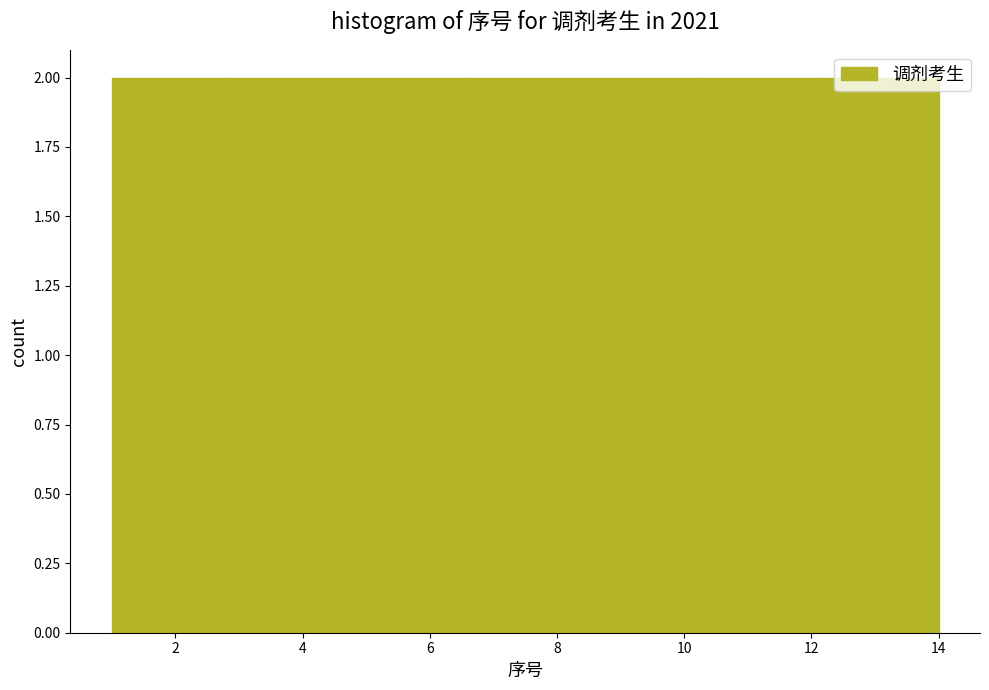

What is the height of the bar covering 6.6 to 8.4 on the x-axis? Neither the bar edges nor the heights are printed on the chart, so give them approximately, as read against the axes.

2